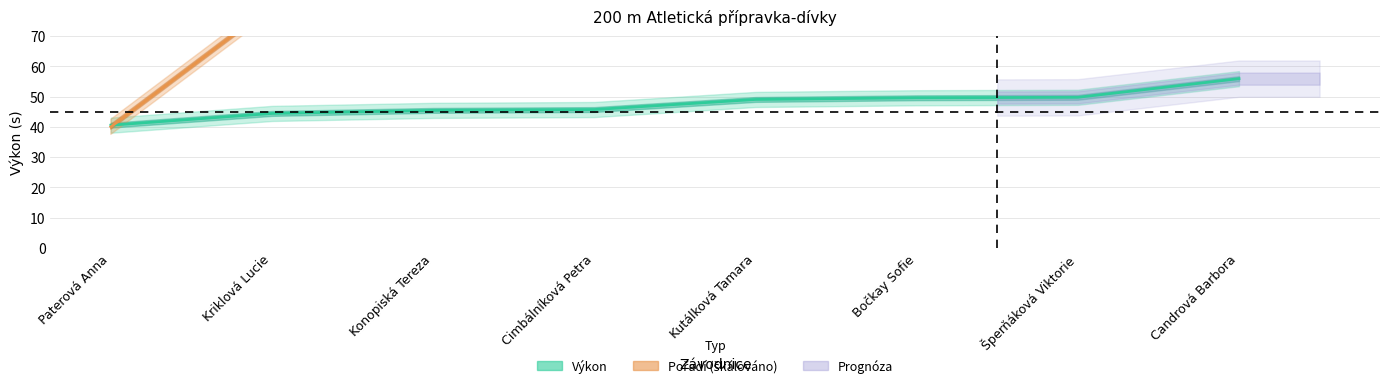

What position from the right is Paterová Anna?

8